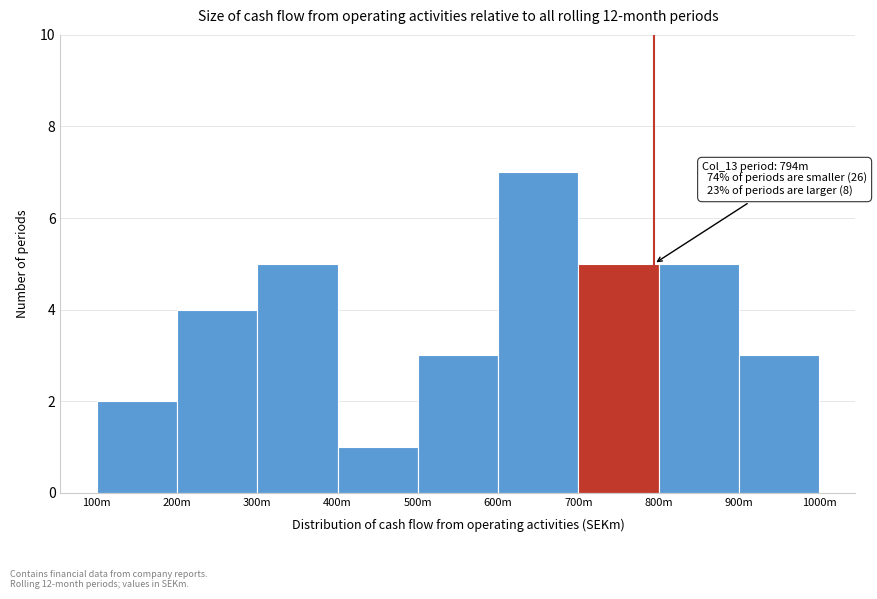

Reading left to right, what are all the values shown in this chart?

100m=2	200m=4	300m=5	400m=1	500m=3	600m=7	700m=5	800m=5	900m=3